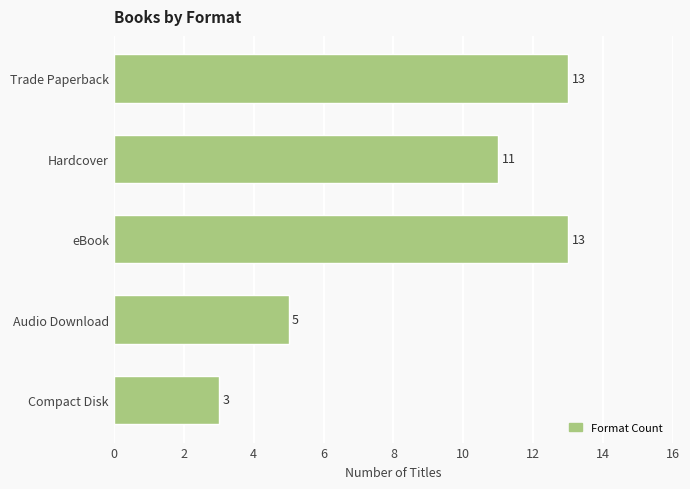

How many values are between 5 and 13?

4